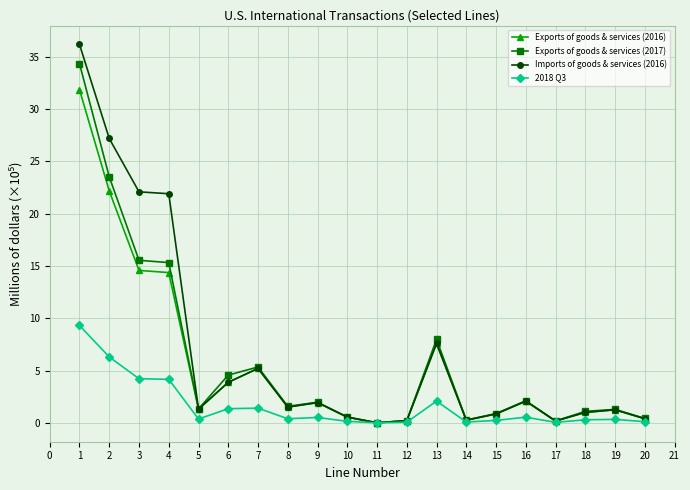

True or false: Exports of goods & services (2017) has more than 0 interior local peaks.

True